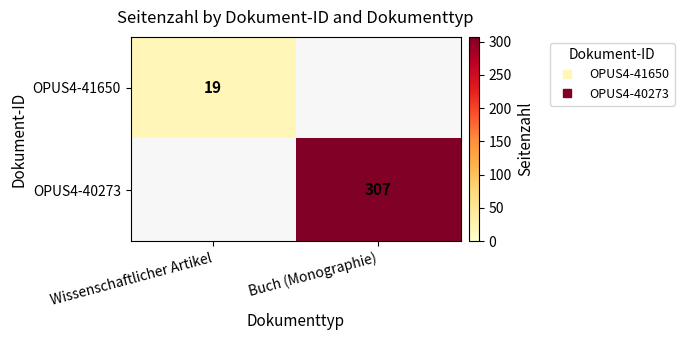

At which label does OPUS4-41650 reach its peak?

Wissenschaftlicher Artikel